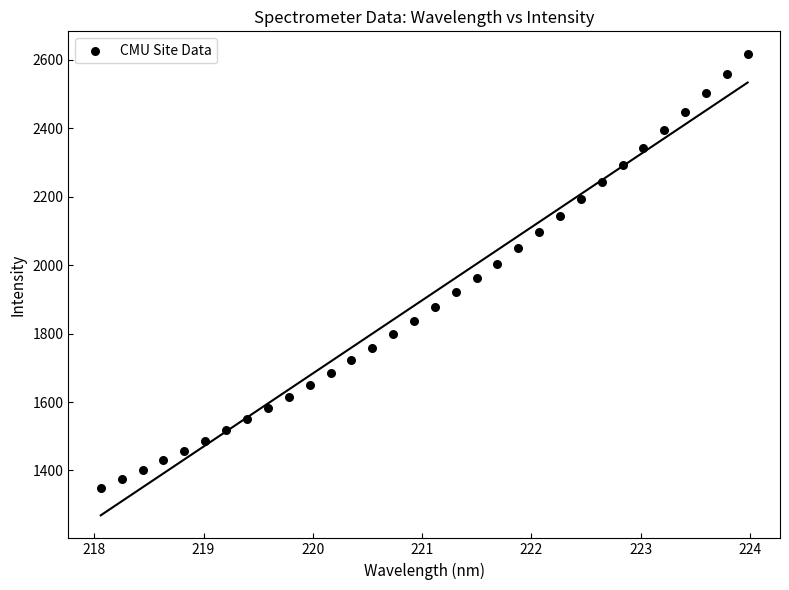

What is the range of Y values (max minus min)?

1267.0